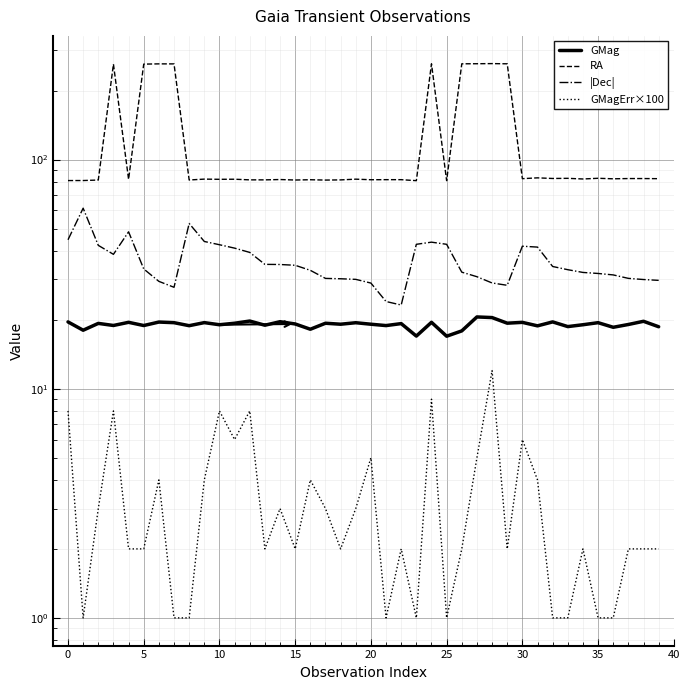

True or false: GMag has a value of 28.8 at 10.

False